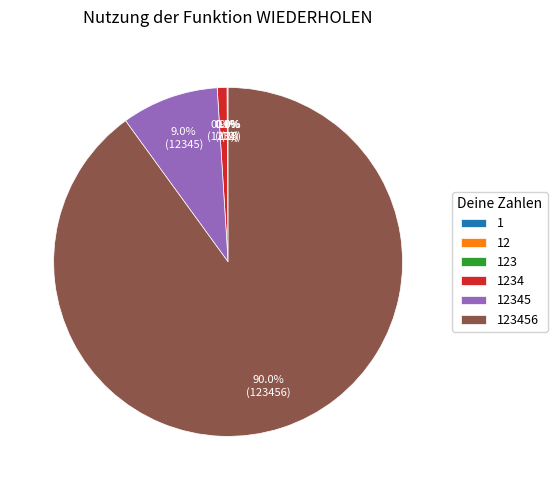

Is there a majority slice in this chart?

Yes